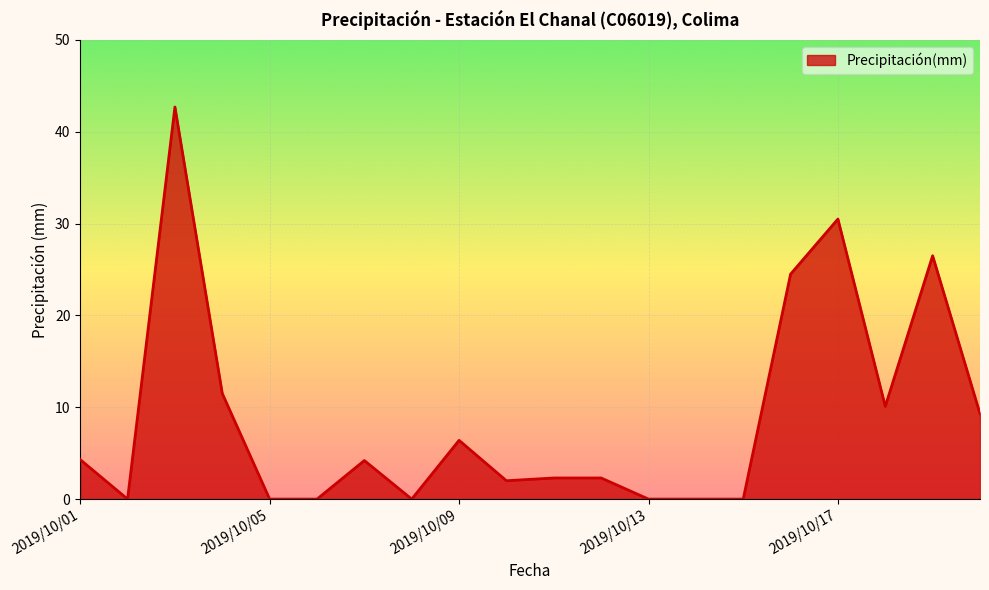

What is the greatest value displayed?

42.7